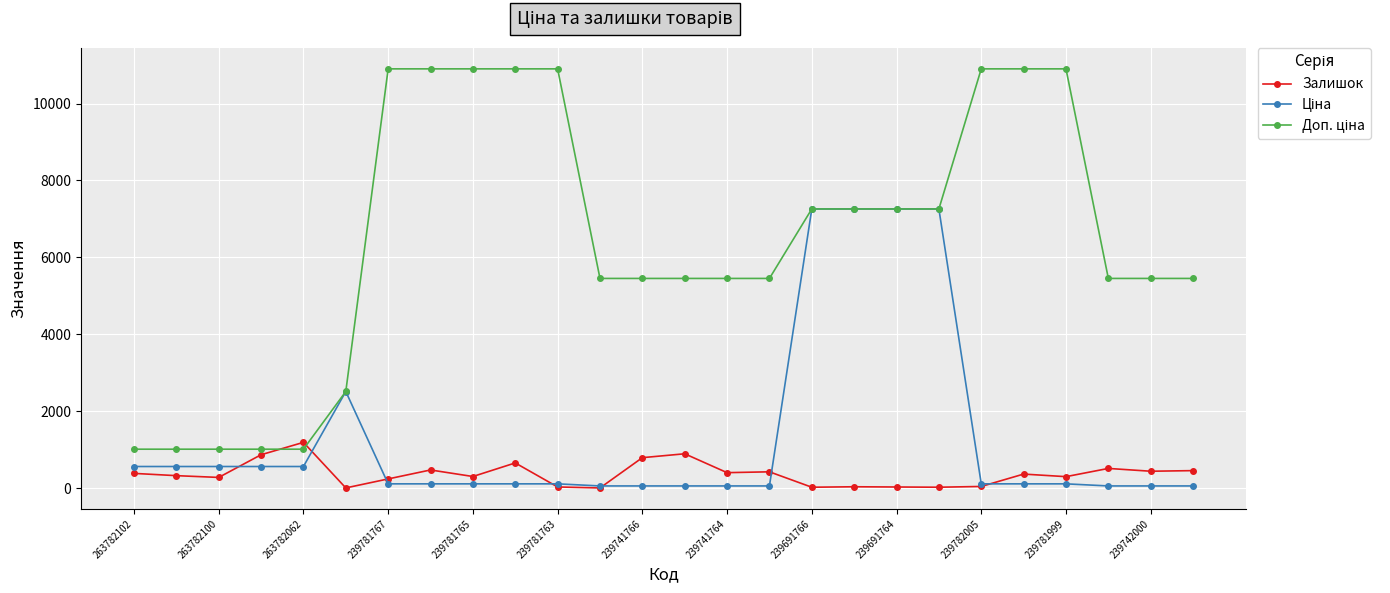

What is the maximum value shown in the chart?

10903.0